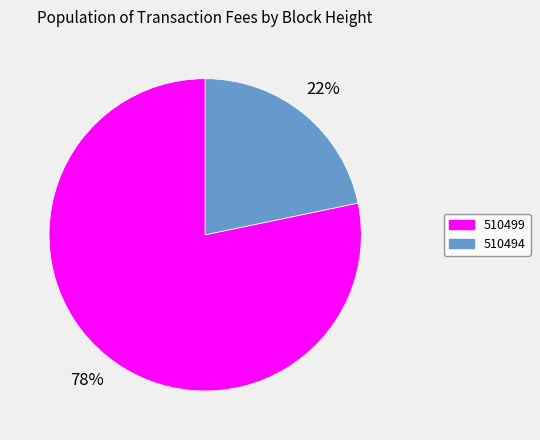

Which slice is the smallest?

510494